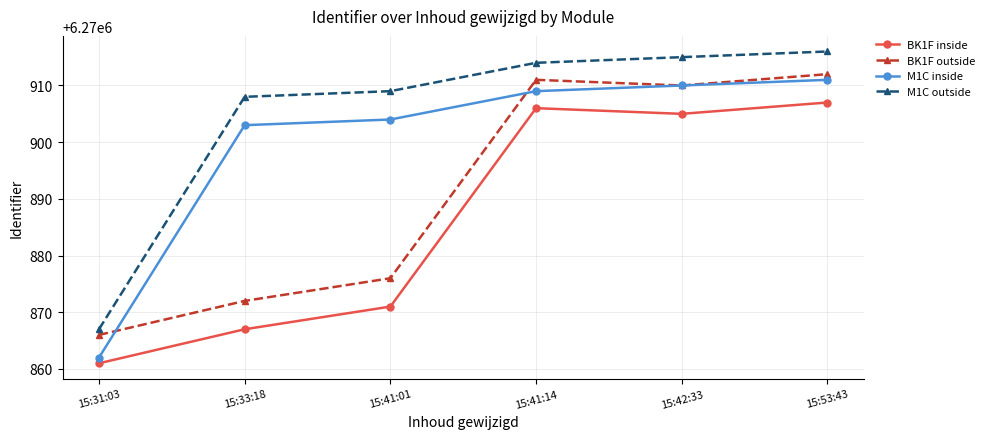

Reading left to right, transcribe all the data shown in this chart.

BK1F inside: 15:31:03=6270861	15:33:18=6270867	15:41:01=6270871	15:41:14=6270906	15:42:33=6270905	15:53:43=6270907
BK1F outside: 15:31:03=6270866	15:33:18=6270872	15:41:01=6270876	15:41:14=6270911	15:42:33=6270910	15:53:43=6270912
M1C inside: 15:31:03=6270862	15:33:18=6270903	15:41:01=6270904	15:41:14=6270909	15:42:33=6270910	15:53:43=6270911
M1C outside: 15:31:03=6270867	15:33:18=6270908	15:41:01=6270909	15:41:14=6270914	15:42:33=6270915	15:53:43=6270916